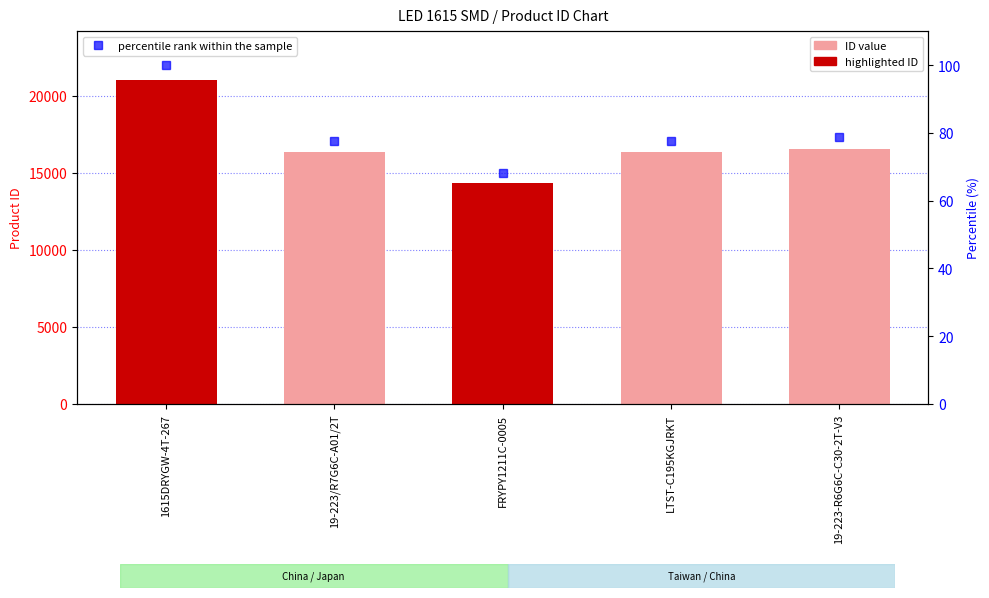

At which category is the sum across all series the highest?

1615DRYGW-4T-267